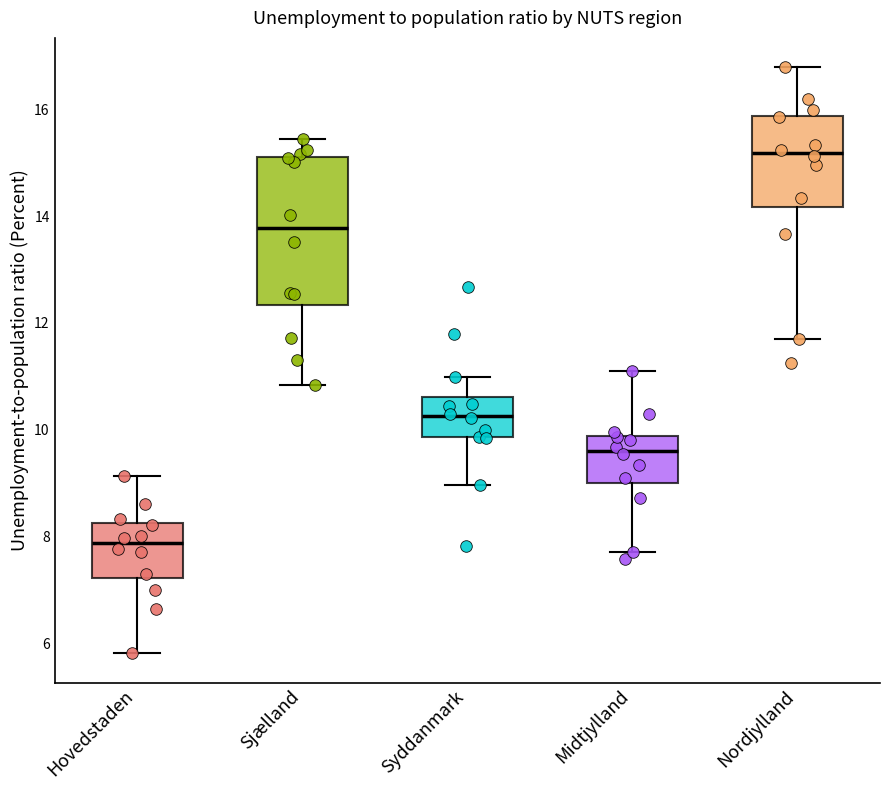

Comparing the boxes themselves (not the whiskers), which one is the tallest?

Sjælland